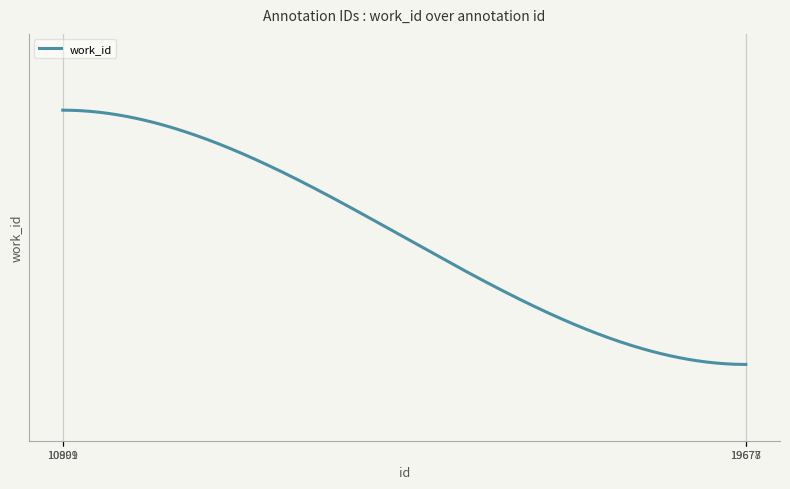

Is this an area chart (filled region under the line)?

No